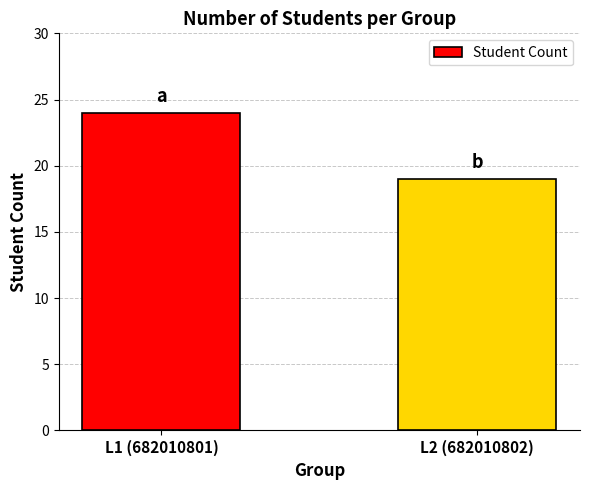

List the labels in order of value, largest first.

L1 (682010801), L2 (682010802)